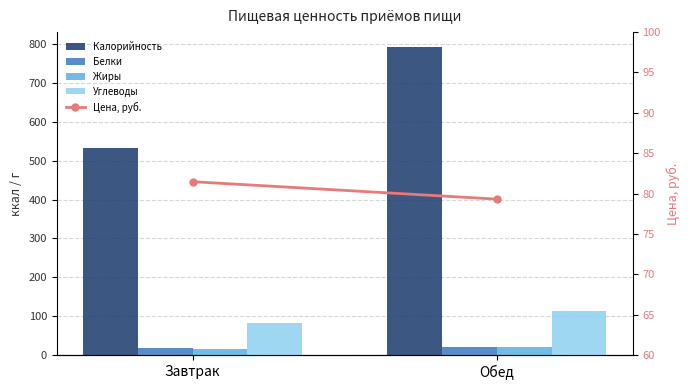

What is the spread (max minus min) of values at Завтрак?

515.7